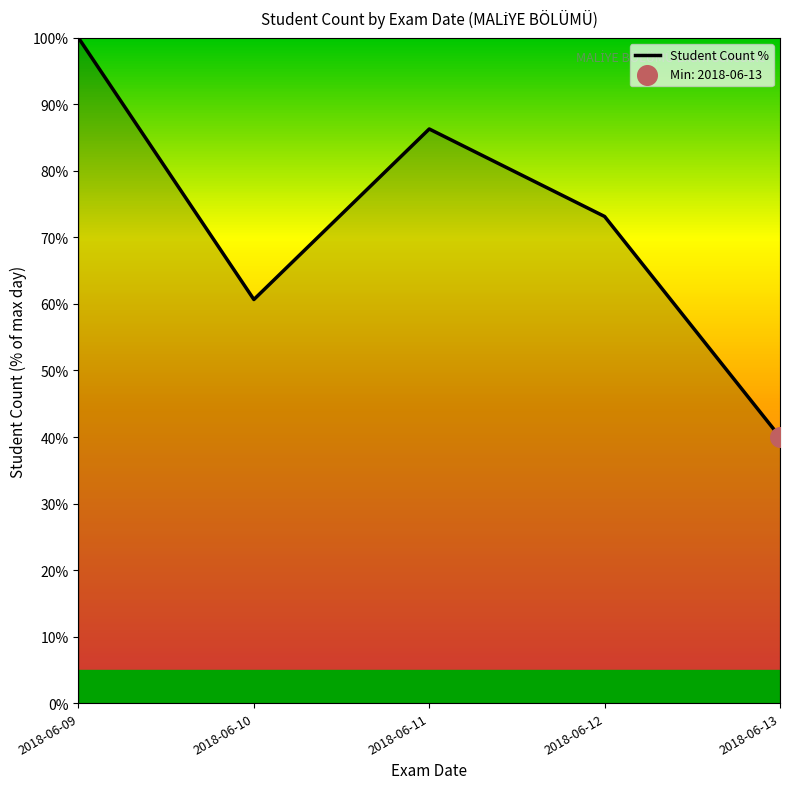

Which has a higher value, 2018-06-13 or 2018-06-09?

2018-06-09